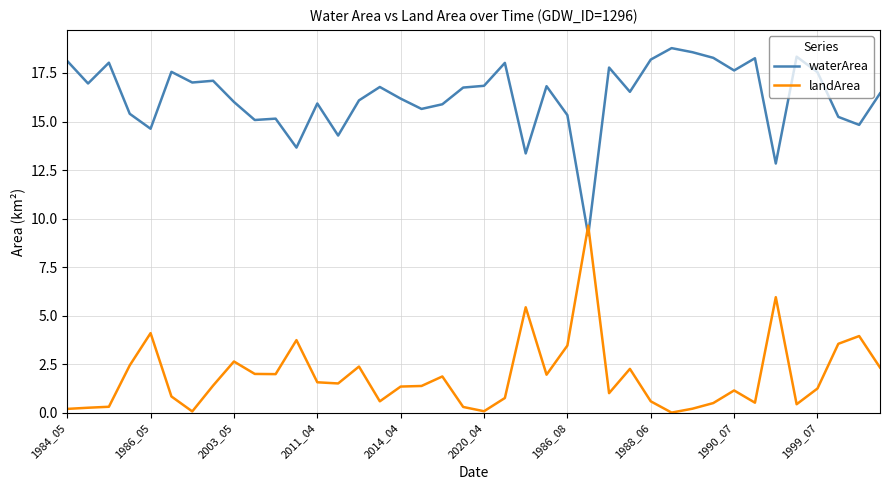

What is the sum of all waterArea values?

651.0